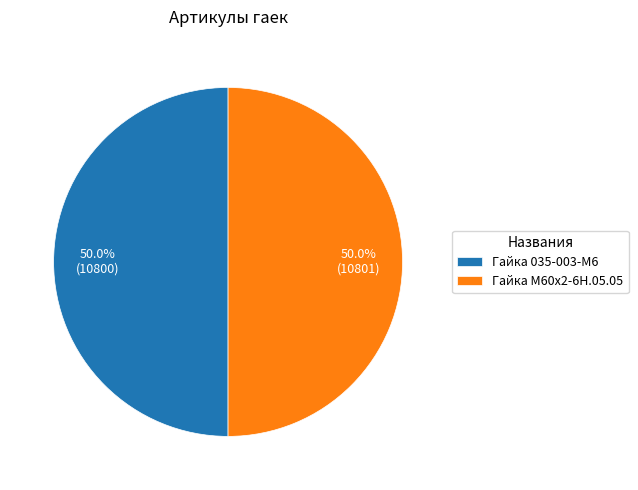

How many slices are in this pie chart?

2